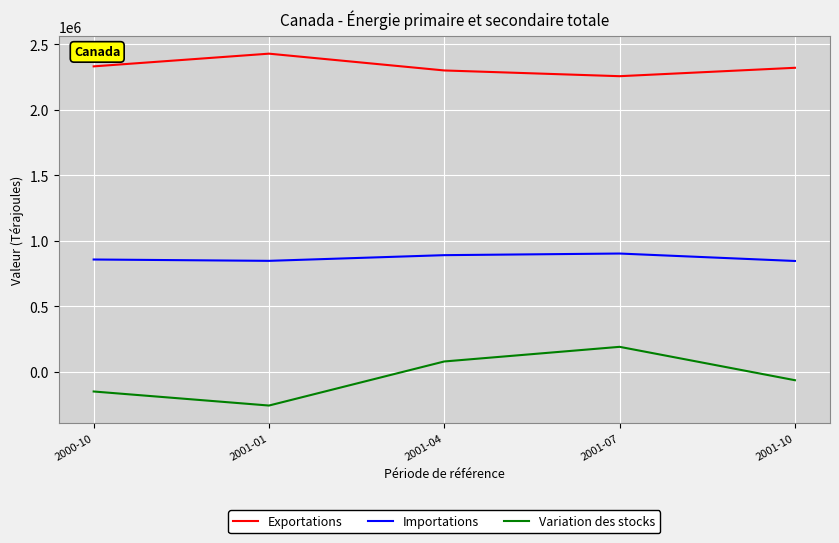

Where does the Exportations series first go above 2320642?

2000-10